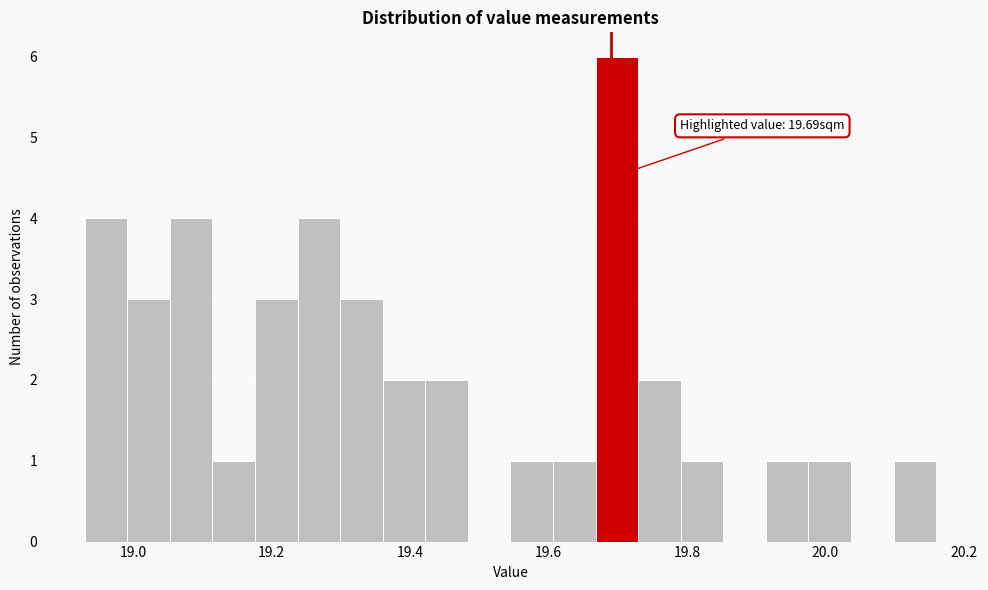

Read against the x-axis, roughly where is the centre of the tallest bar?

19.70